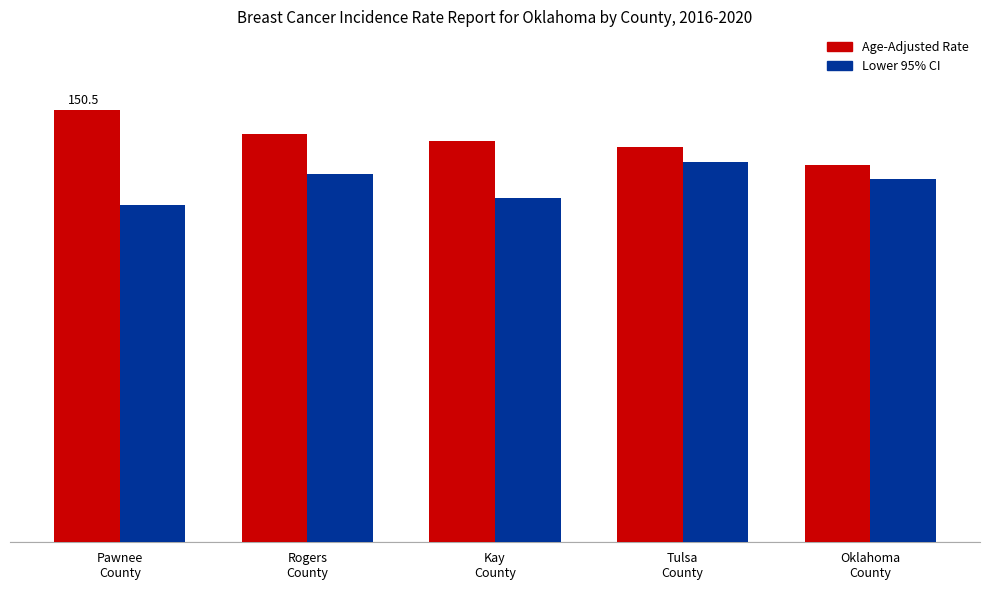

Reading left to right, extract all data points from this chart.

Age-Adjusted Rate: 150.5	142.3	139.7	137.8	131.3
Lower 95% CI: 117.3	128.3	119.7	132.4	126.5